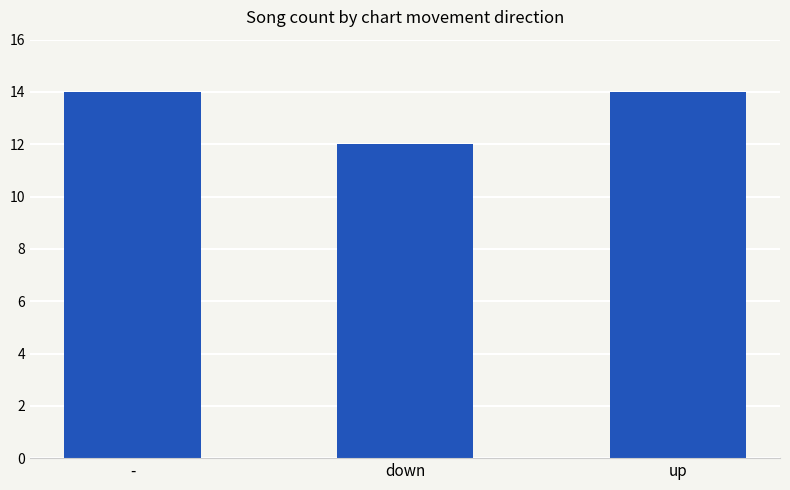

What value does the data have at down?

12